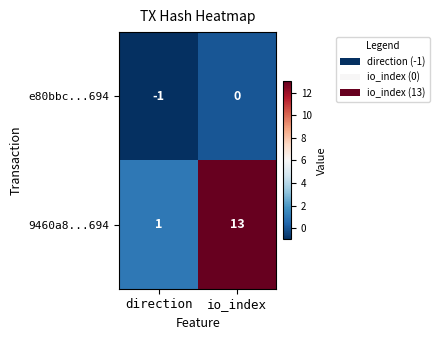

Which category has the lowest value in the e80bbc...694 series?

direction